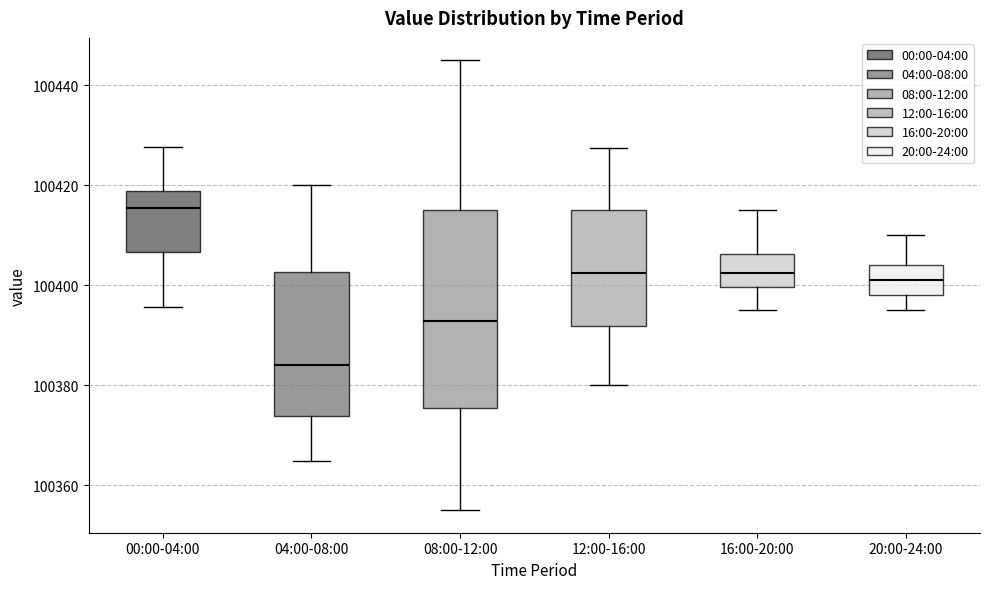

Which box has the highest median line?

00:00-04:00